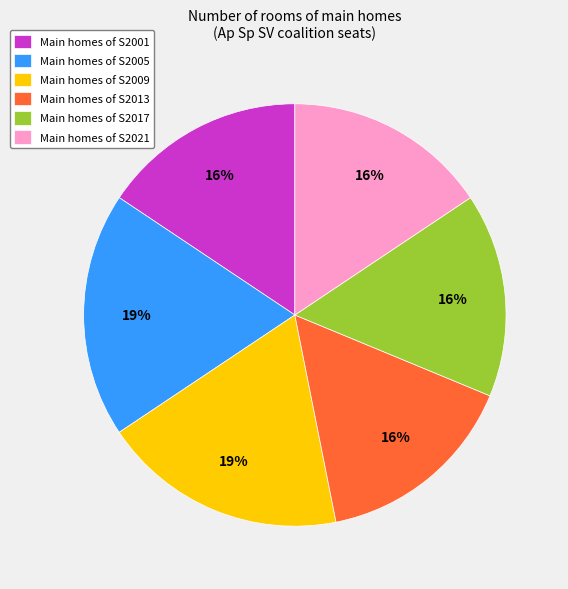

What percentage is the Main homes of S2009 slice, to the nearest percent?

19%